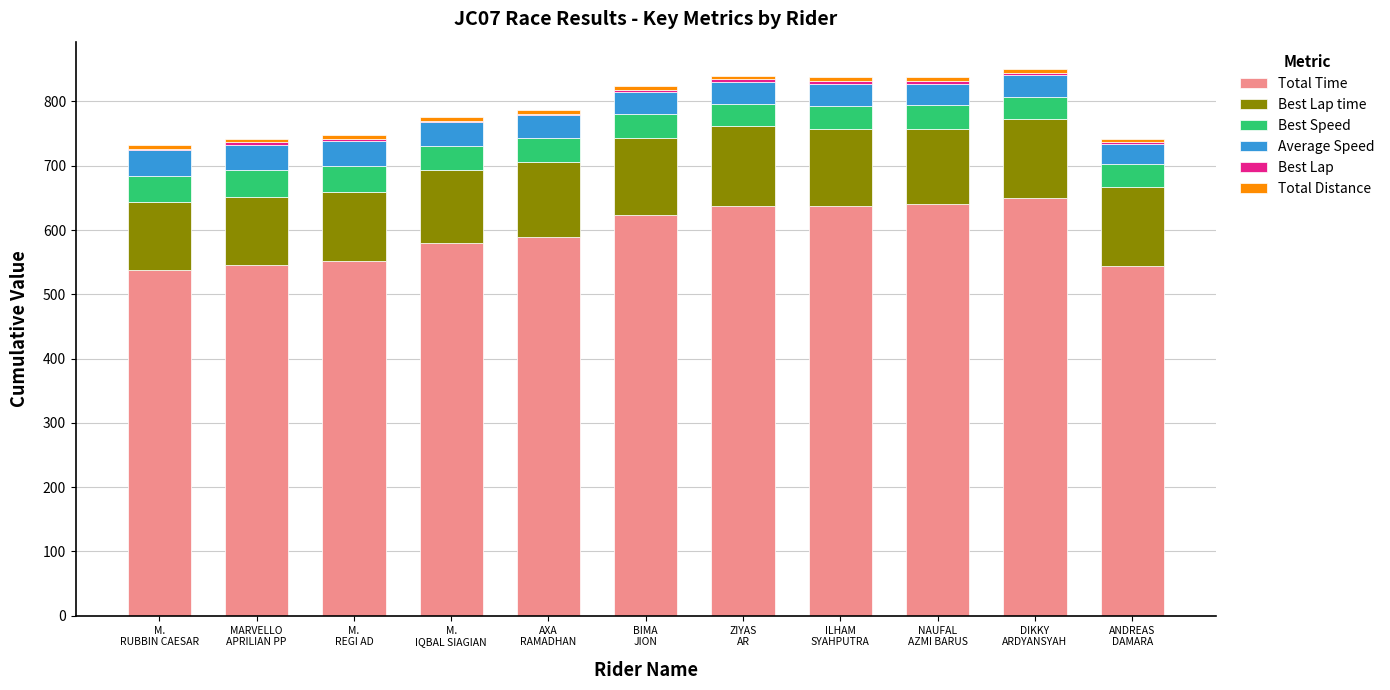

What is the highest value of the Total Time series?

649.5